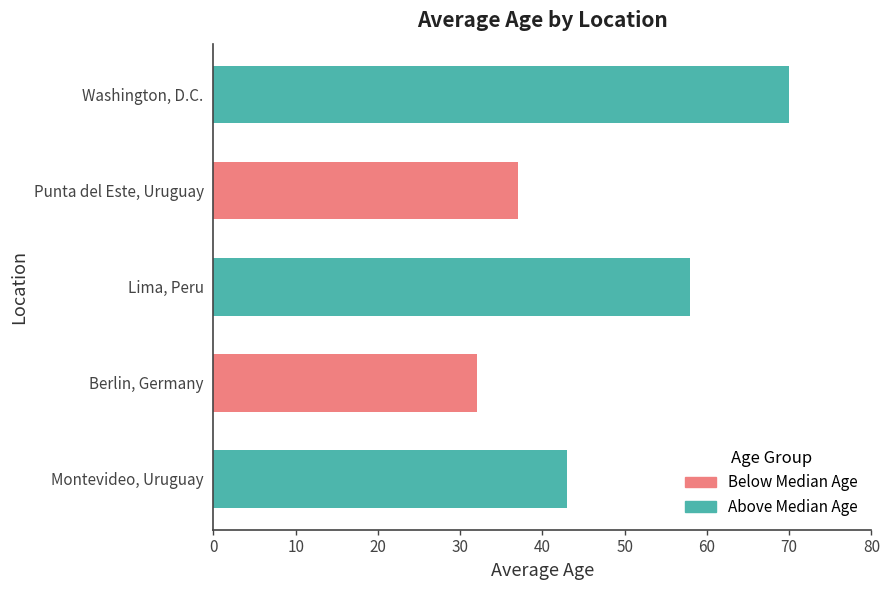

Rank the categories by value from lowest to highest.

Berlin, Germany, Punta del Este, Uruguay, Montevideo, Uruguay, Lima, Peru, Washington, D.C.